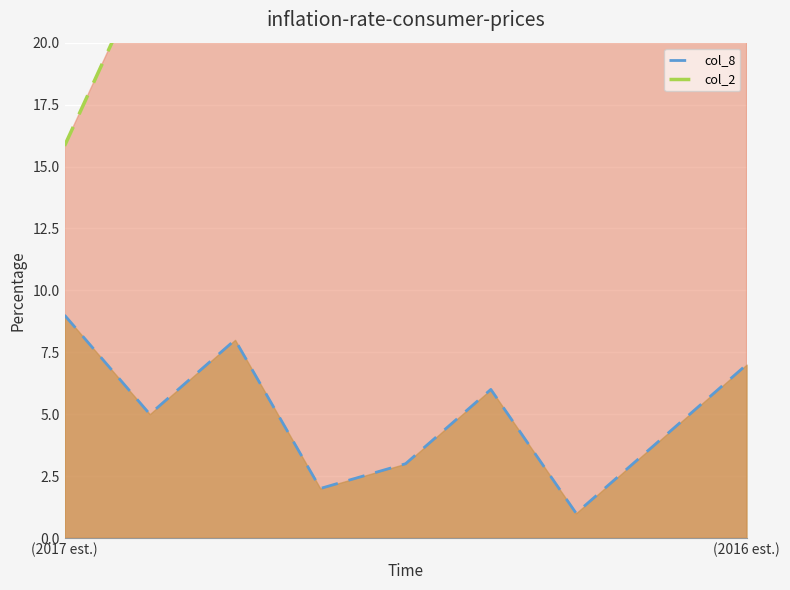

What is the value of the col_2 point at the 3rd from the left?

20.8